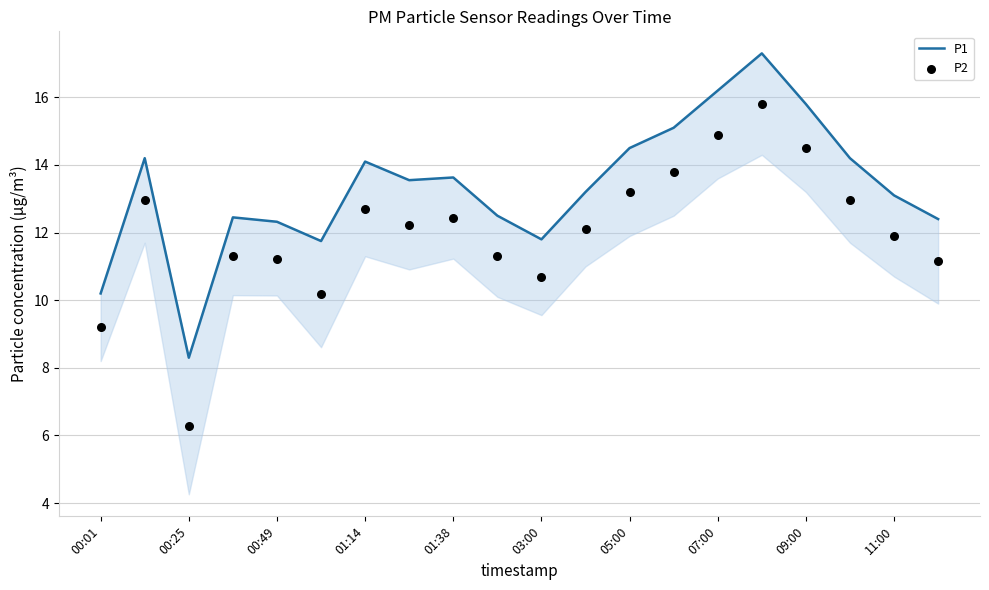

Which series has the largest Y range (max minus min)?

P2